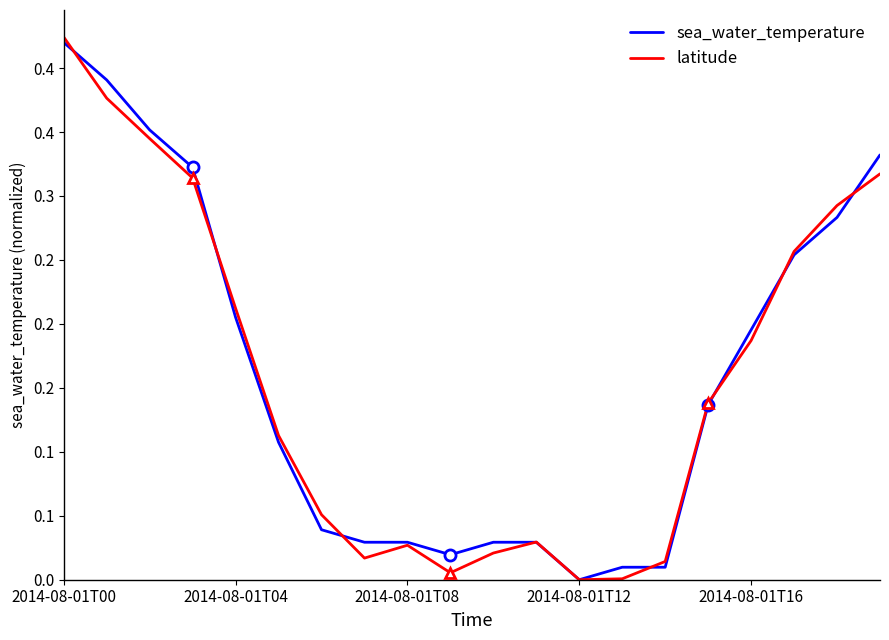

Which series has the widest spread of values?

latitude